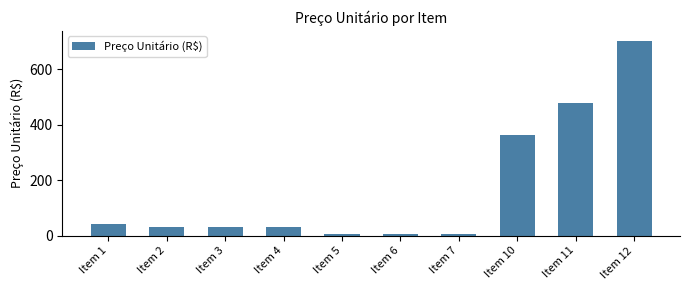

At which label does the data first exceed 30?

Item 1